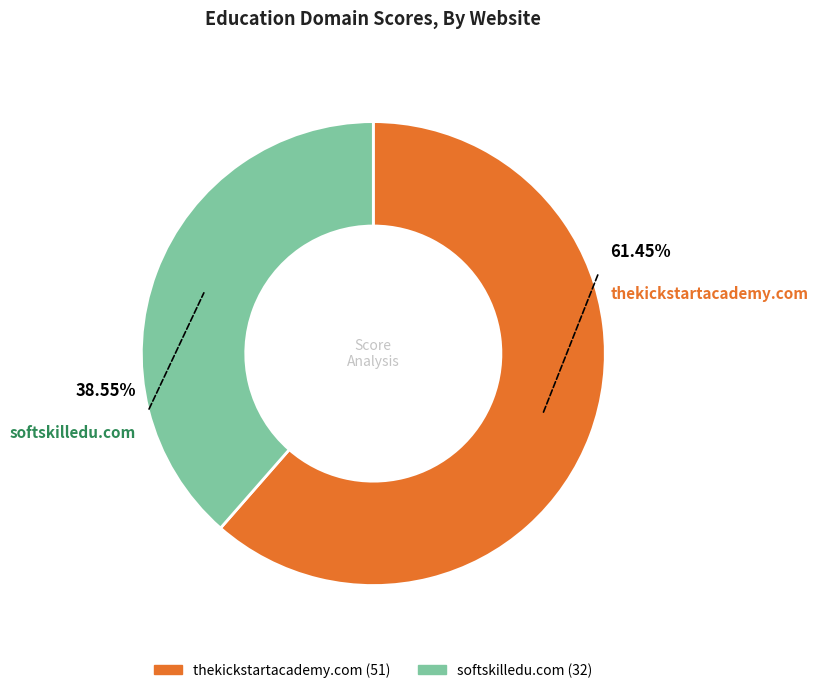

Which slice is the largest?

thekickstartacademy.com